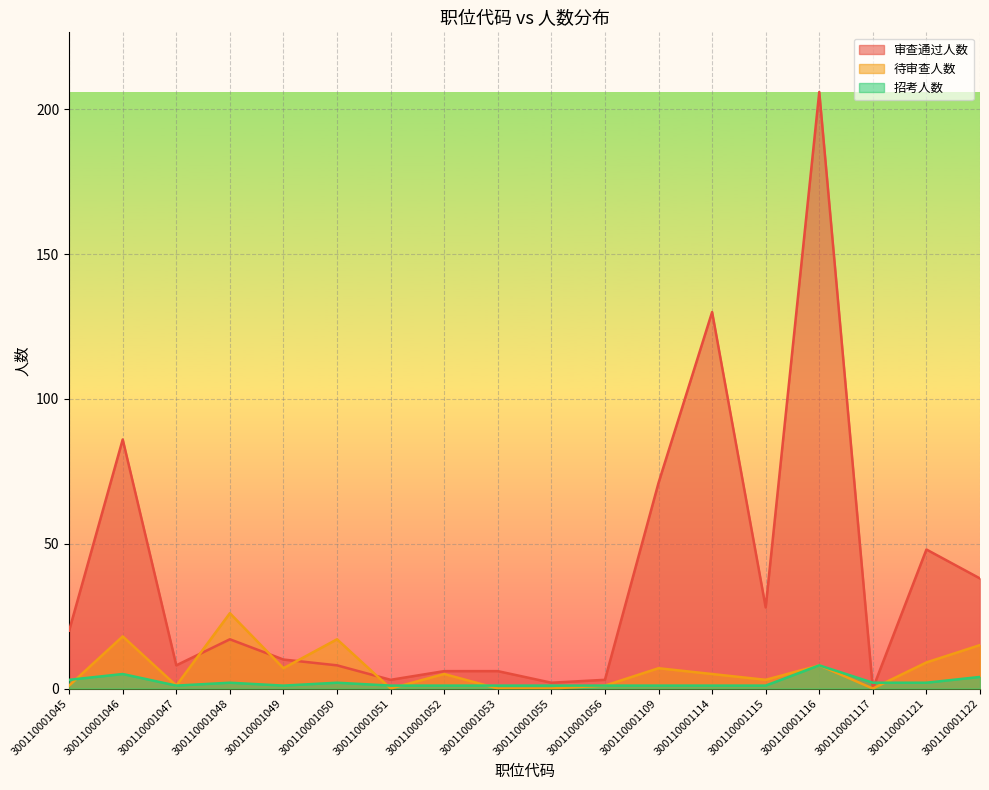

Which series has the largest total across all categories?

审查通过人数